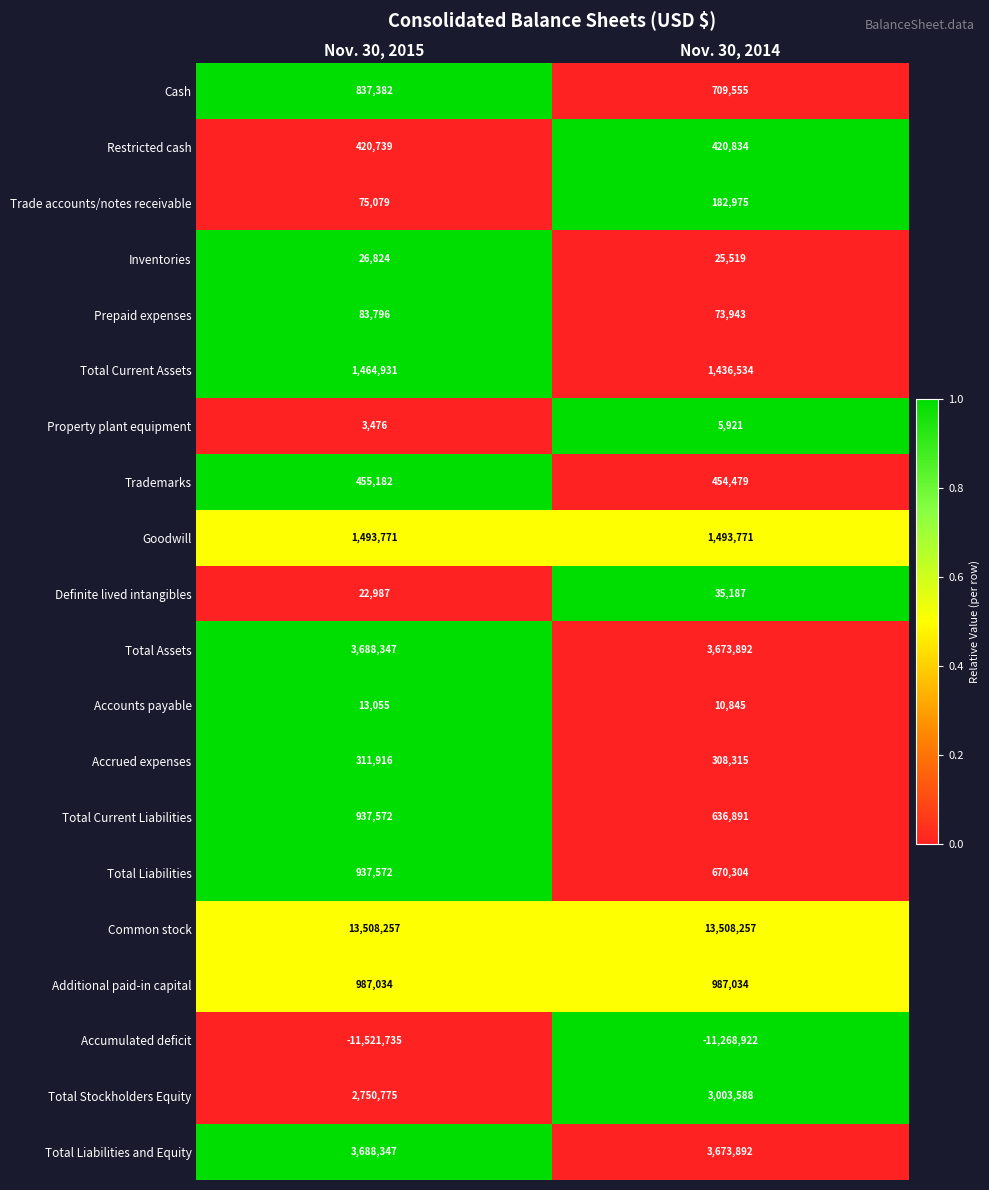

List the labels in order of Total Stockholders Equity value, largest first.

Nov. 30, 2014, Nov. 30, 2015